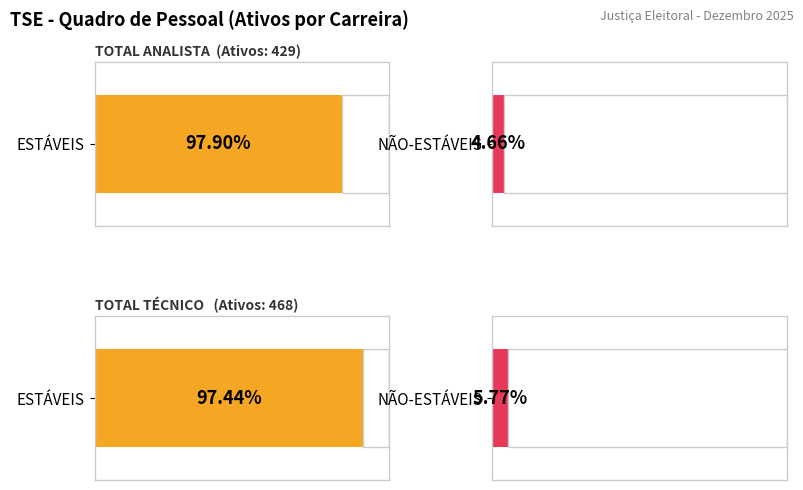

Reading left to right, what are all the values shown in this chart?

ESTÁVEIS: 420	456
NÃO-ESTÁVEIS: 20	27